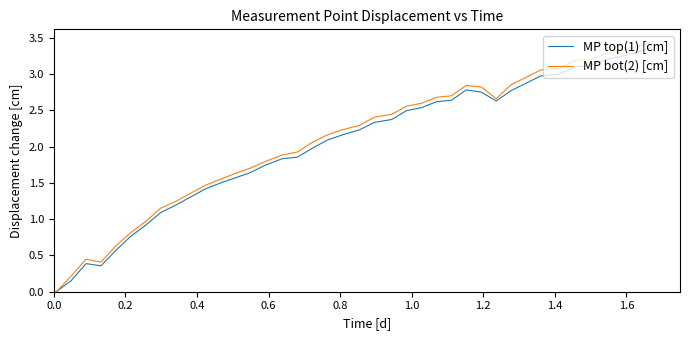

Which series has the largest range (max minus min)?

MP bot(2) [cm]